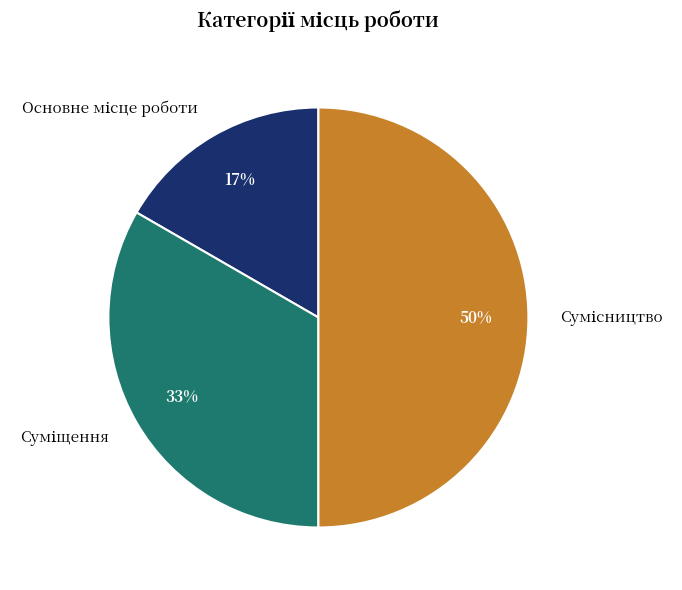

To the nearest percent, what is the average slice percentage?

33%